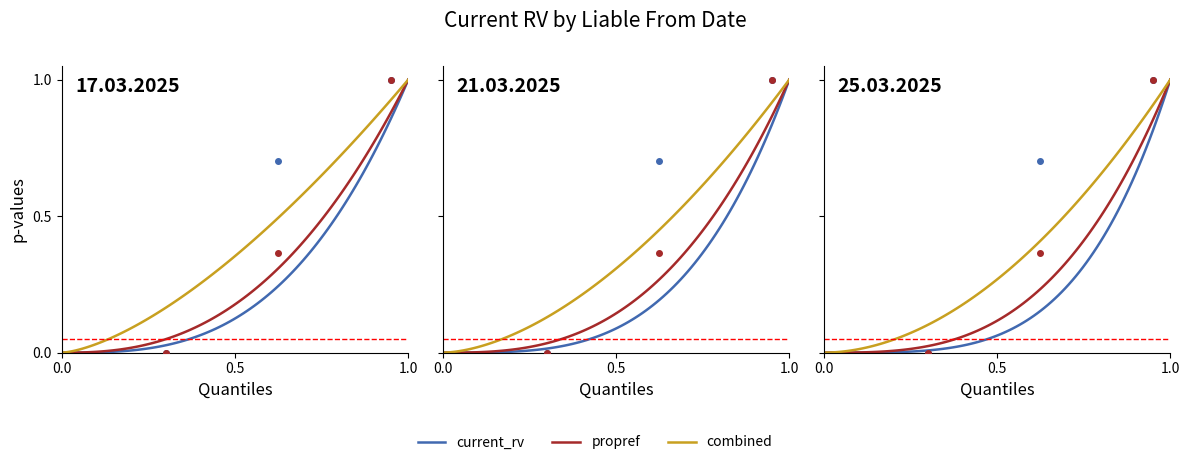

What is the difference between the maximum and minimum values?

1.0